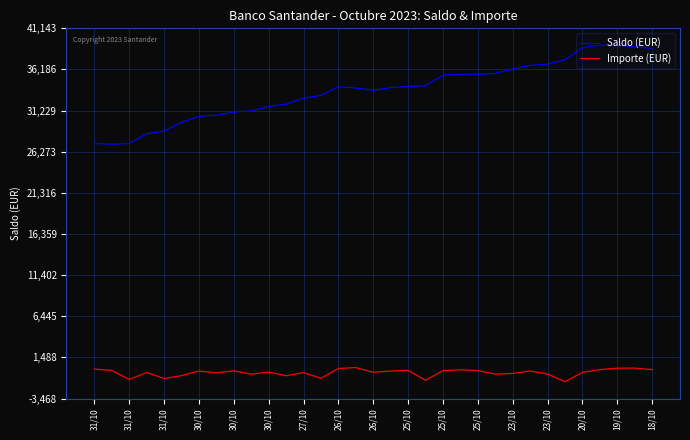

Which series has the largest total across all categories?

Saldo (EUR)